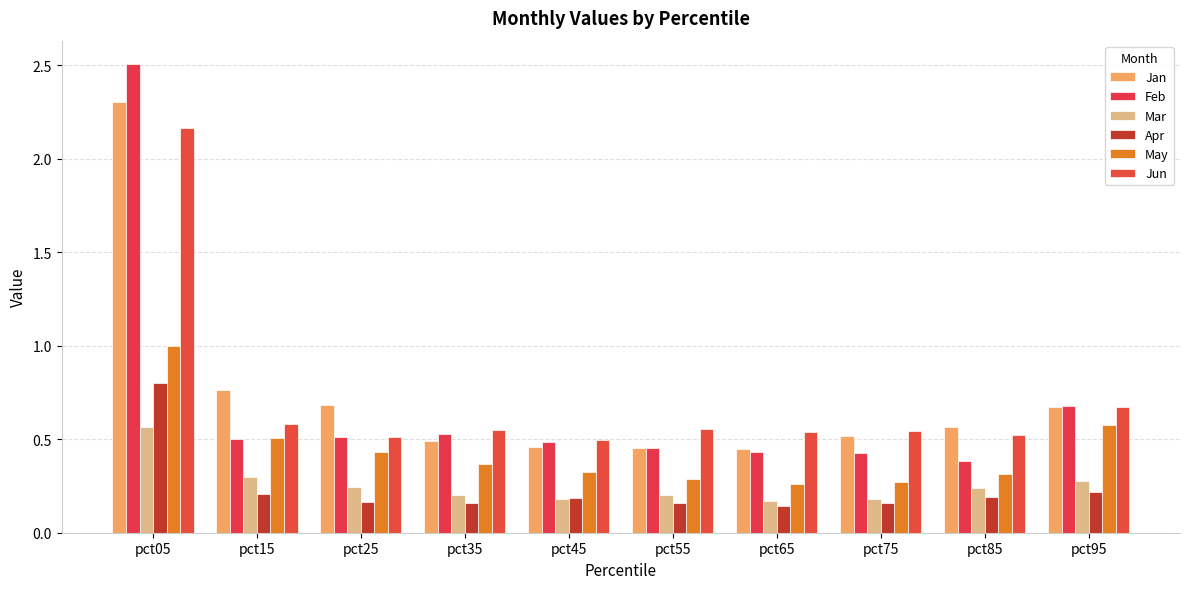

Is it true that Mar equals 0.6 at pct05?

True